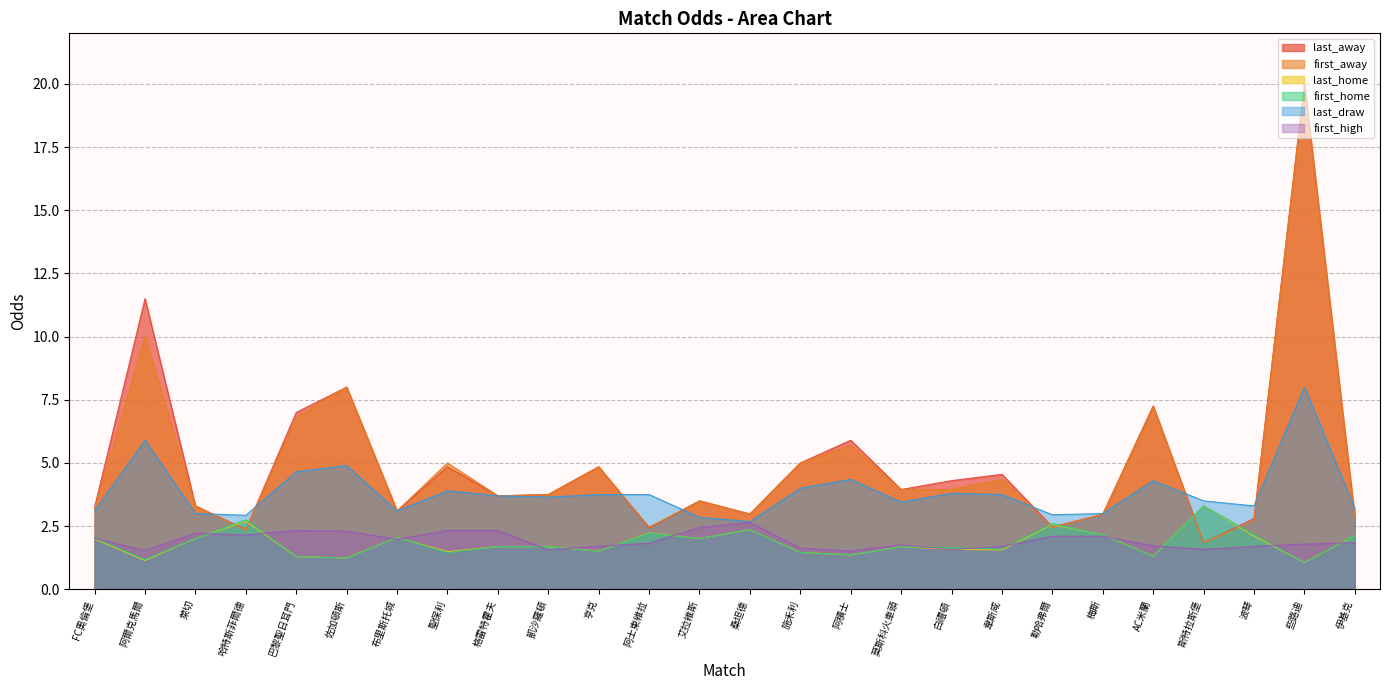

Reading right to left, transcribe all the data shown in this chart.

last_away: 伊基克=2.9	些路迪=20.0	波琴=2.8	斯特拉斯堡=1.8	AC米蘭=7.2	梅斯=3.0	勒哈弗爾=2.5	韋斯咸=4.5	白禮頓=4.3	莫斯科火車頭=4.0	阿積士=5.9	施禾利=5.0	桑坦德=3.0	艾拉維斯=3.5	阿士東維拉=2.4	亨克=4.8	凱沙羅頓=3.8	格雷特霍夫=3.7	聖保利=4.8	布里斯托城=3.1	佐加頓斯=8.0	巴黎聖日耳門=7.0	哈特斯菲爾德=2.4	萊切=3.3	阿爾克馬爾=11.5	FC奧倫堡=3.2
first_away: 伊基克=2.9	些路迪=20.0	波琴=2.7	斯特拉斯堡=1.8	AC米蘭=7.2	梅斯=3.0	勒哈弗爾=2.4	韋斯咸=4.3	白禮頓=4.0	莫斯科火車頭=4.0	阿積士=5.7	施禾利=5.0	桑坦德=3.0	艾拉維斯=3.5	阿士東維拉=2.5	亨克=4.8	凱沙羅頓=3.8	格雷特霍夫=3.7	聖保利=5.0	布里斯托城=3.1	佐加頓斯=8.0	巴黎聖日耳門=6.8	哈特斯菲爾德=2.3	萊切=3.3	阿爾克馬爾=10.0	FC奧倫堡=3.1
last_home: 伊基克=2.1	些路迪=1.1	波琴=2.1	斯特拉斯堡=3.3	AC米蘭=1.3	梅斯=2.2	勒哈弗爾=2.6	韋斯咸=1.6	白禮頓=1.6	莫斯科火車頭=1.7	阿積士=1.4	施禾利=1.5	桑坦德=2.4	艾拉維斯=2.0	阿士東維拉=2.2	亨克=1.5	凱沙羅頓=1.7	格雷特霍夫=1.7	聖保利=1.5	布里斯托城=2.0	佐加頓斯=1.2	巴黎聖日耳門=1.3	哈特斯菲爾德=2.7	萊切=2.0	阿爾克馬爾=1.1	FC奧倫堡=2.0
first_home: 伊基克=2.1	些路迪=1.1	波琴=2.2	斯特拉斯堡=3.3	AC米蘭=1.3	梅斯=2.2	勒哈弗爾=2.6	韋斯咸=1.6	白禮頓=1.6	莫斯科火車頭=1.7	阿積士=1.4	施禾利=1.5	桑坦德=2.4	艾拉維斯=2.0	阿士東維拉=2.2	亨克=1.5	凱沙羅頓=1.7	格雷特霍夫=1.7	聖保利=1.4	布里斯托城=2.0	佐加頓斯=1.2	巴黎聖日耳門=1.3	哈特斯菲爾德=2.8	萊切=2.0	阿爾克馬爾=1.2	FC奧倫堡=2.0
last_draw: 伊基克=3.2	些路迪=8.0	波琴=3.3	斯特拉斯堡=3.5	AC米蘭=4.3	梅斯=3.0	勒哈弗爾=3.0	韋斯咸=3.8	白禮頓=3.8	莫斯科火車頭=3.5	阿積士=4.3	施禾利=4.0	桑坦德=2.7	艾拉維斯=2.9	阿士東維拉=3.8	亨克=3.8	凱沙羅頓=3.6	格雷特霍夫=3.7	聖保利=3.9	布里斯托城=3.1	佐加頓斯=4.9	巴黎聖日耳門=4.7	哈特斯菲爾德=2.9	萊切=3.0	阿爾克馬爾=5.9	FC奧倫堡=3.1
first_high: 伊基克=1.9	些路迪=1.8	波琴=1.7	斯特拉斯堡=1.6	AC米蘭=1.7	梅斯=2.1	勒哈弗爾=2.1	韋斯咸=1.7	白禮頓=1.6	莫斯科火車頭=1.8	阿積士=1.5	施禾利=1.6	桑坦德=2.6	艾拉維斯=2.5	阿士東維拉=1.8	亨克=1.7	凱沙羅頓=1.6	格雷特霍夫=2.3	聖保利=2.3	布里斯托城=2.0	佐加頓斯=2.3	巴黎聖日耳門=2.3	哈特斯菲爾德=2.1	萊切=2.2	阿爾克馬爾=1.5	FC奧倫堡=2.0